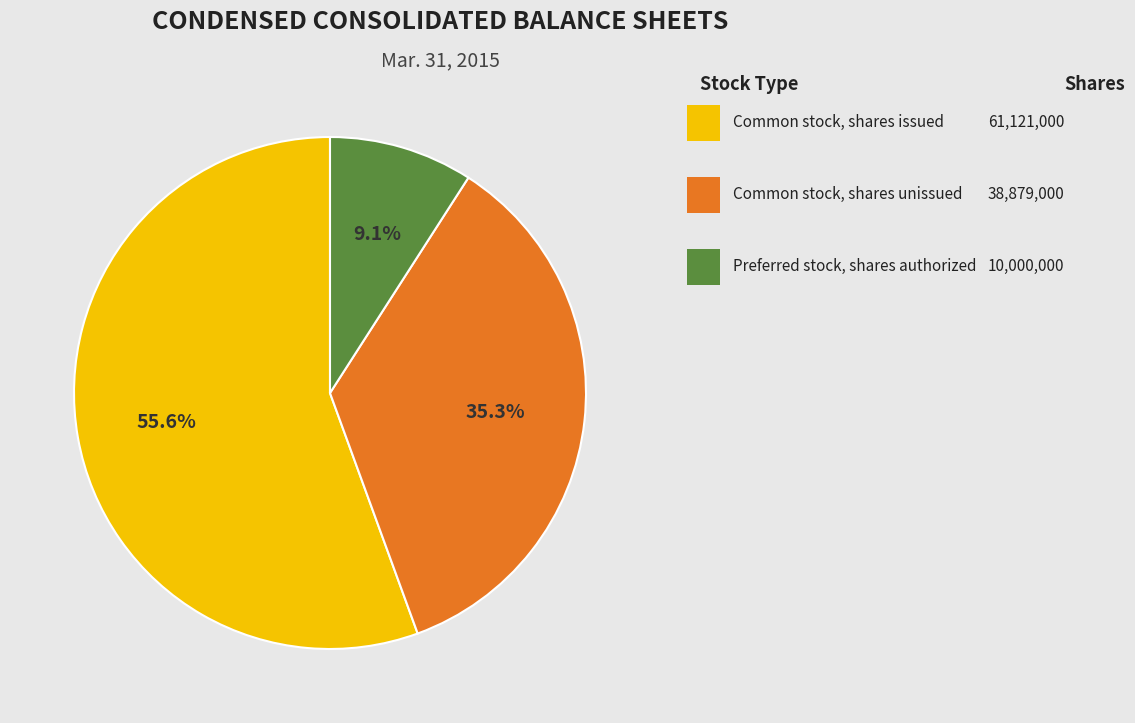

Does any single category account for the majority?

Yes